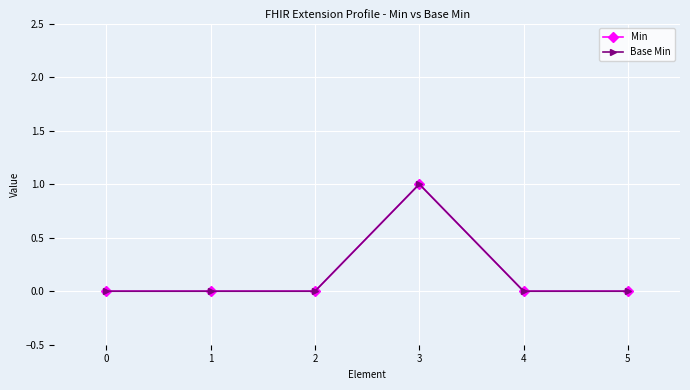

True or false: Min has a value of 1 at 3.

True